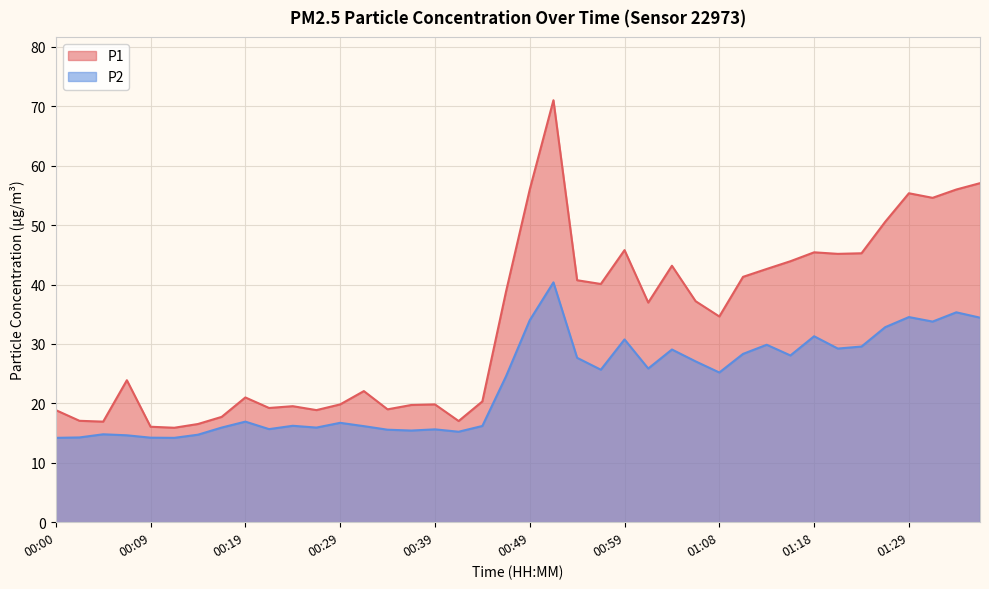

What is the spread (max minus min) of values at 01:04?

14.1